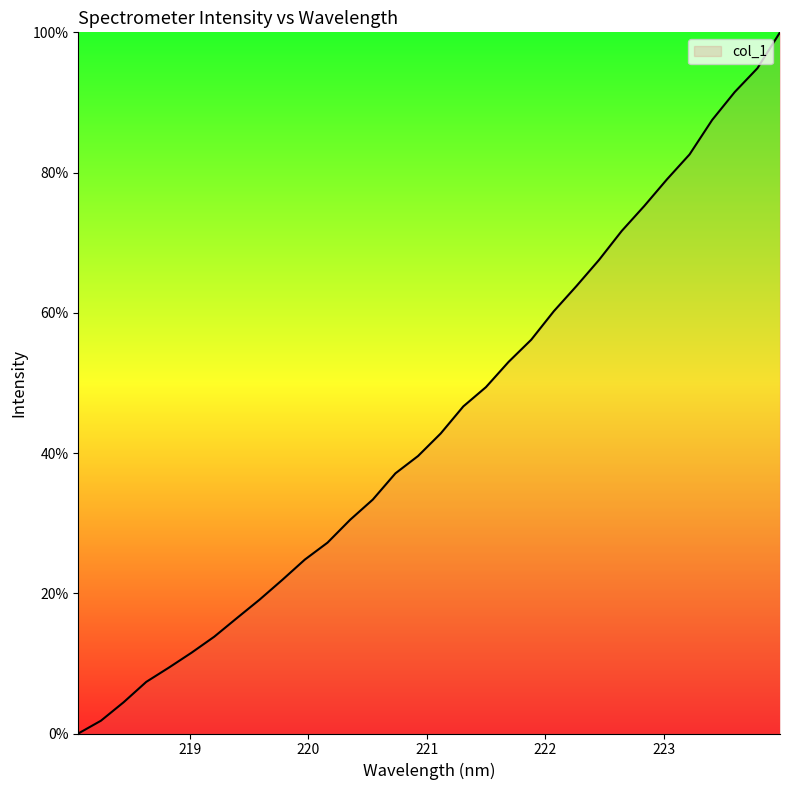

What is the difference between the maximum and minimum values?

100.0